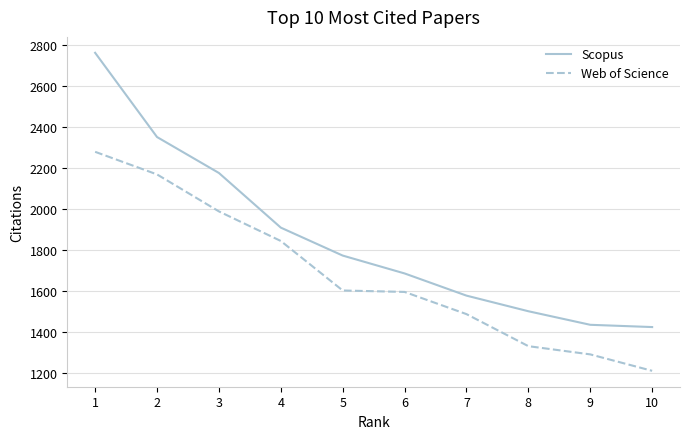

The Scopus series shows 1436 at 9. True or false?

True